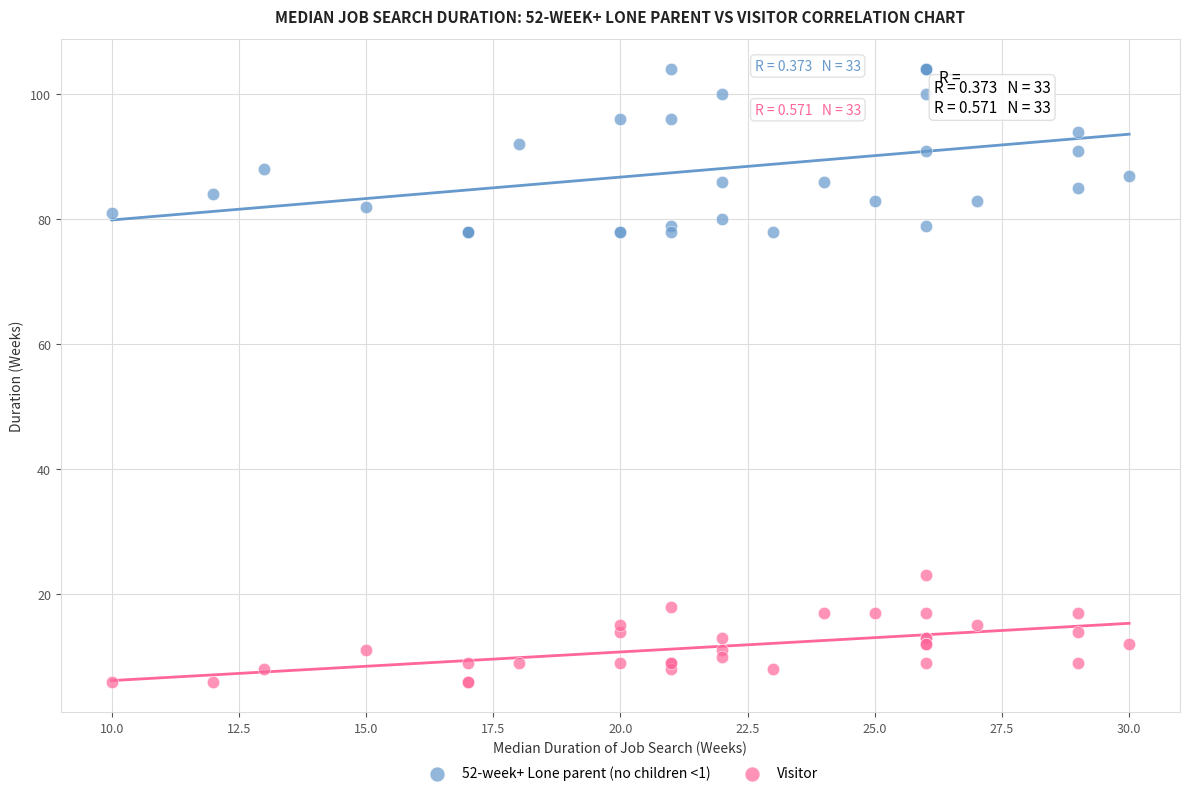

Which series has the largest Y range (max minus min)?

52-week+ Lone parent (no children <1)